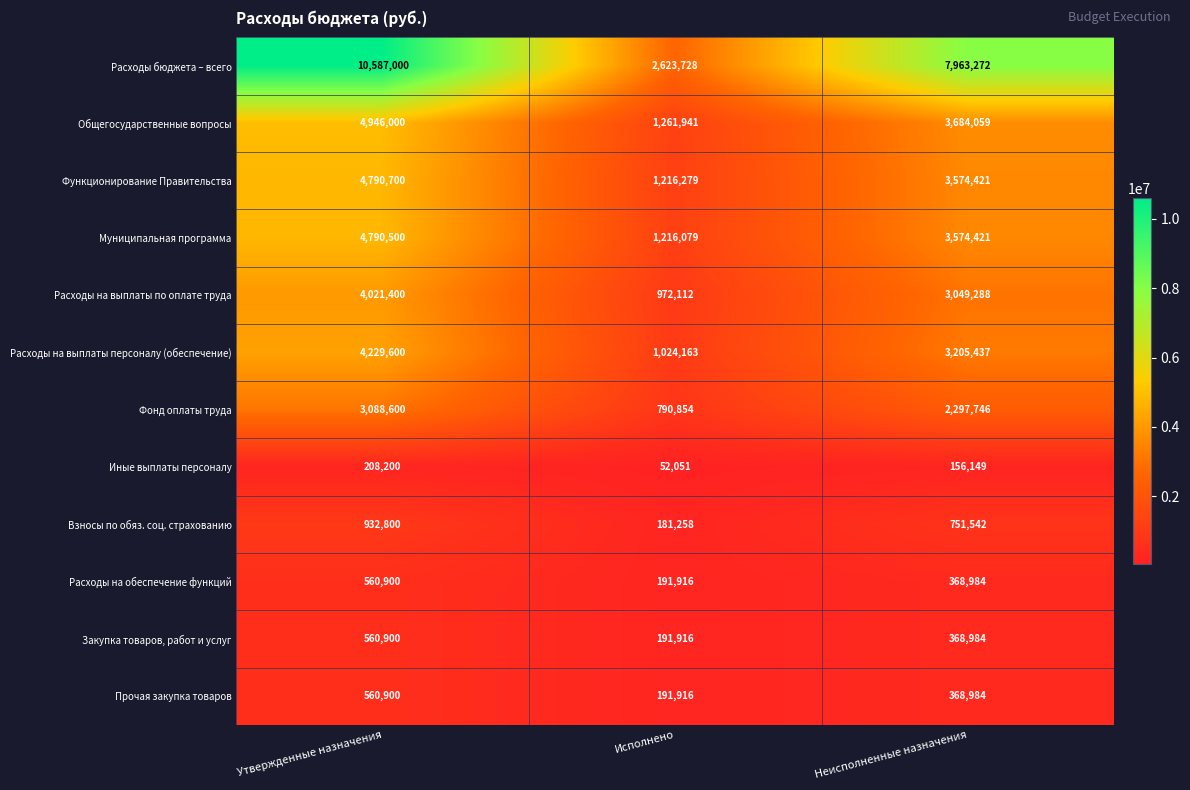

Count the Взносы по обяз. соц. страхованию values in the range 181258 to 932800.

3